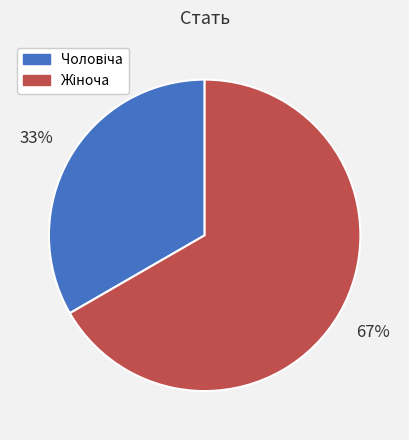

Does any single category account for the majority?

Yes